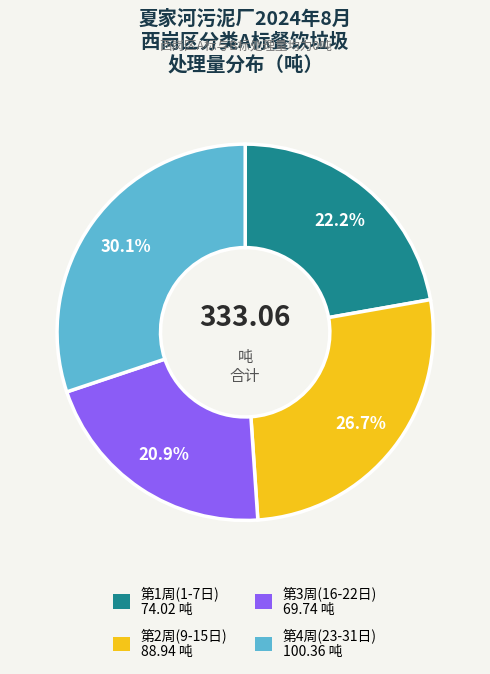

Is there any slice that represents more than half of the pie?

No